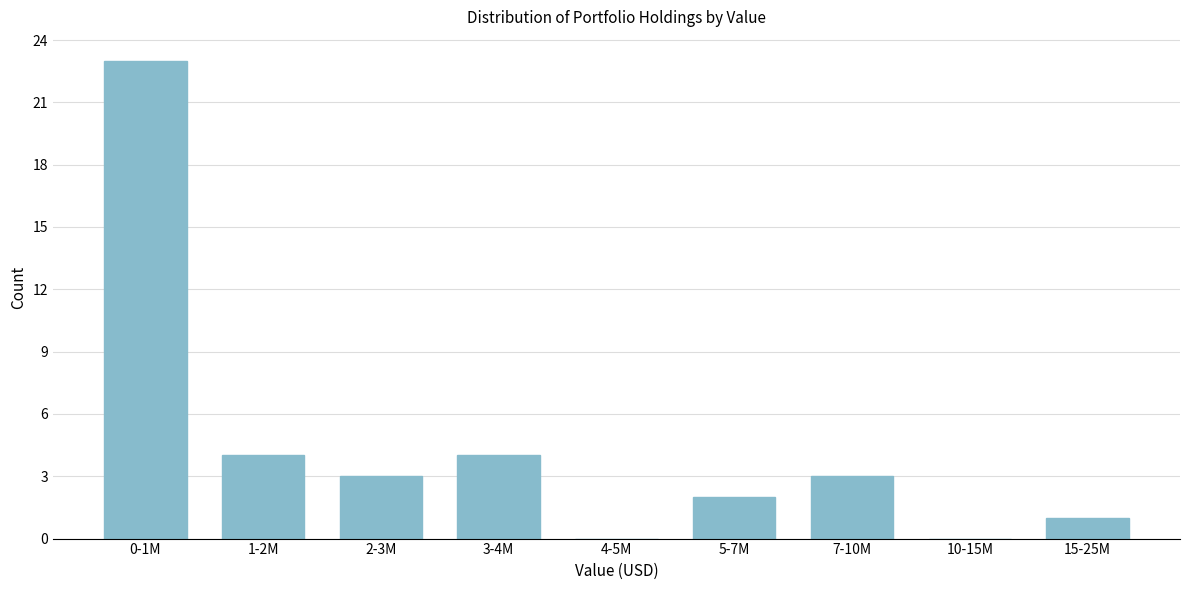

Reading left to right, what are all the values shown in this chart?

0-1M=23	1-2M=4	2-3M=3	3-4M=4	4-5M=0	5-7M=2	7-10M=3	10-15M=0	15-25M=1